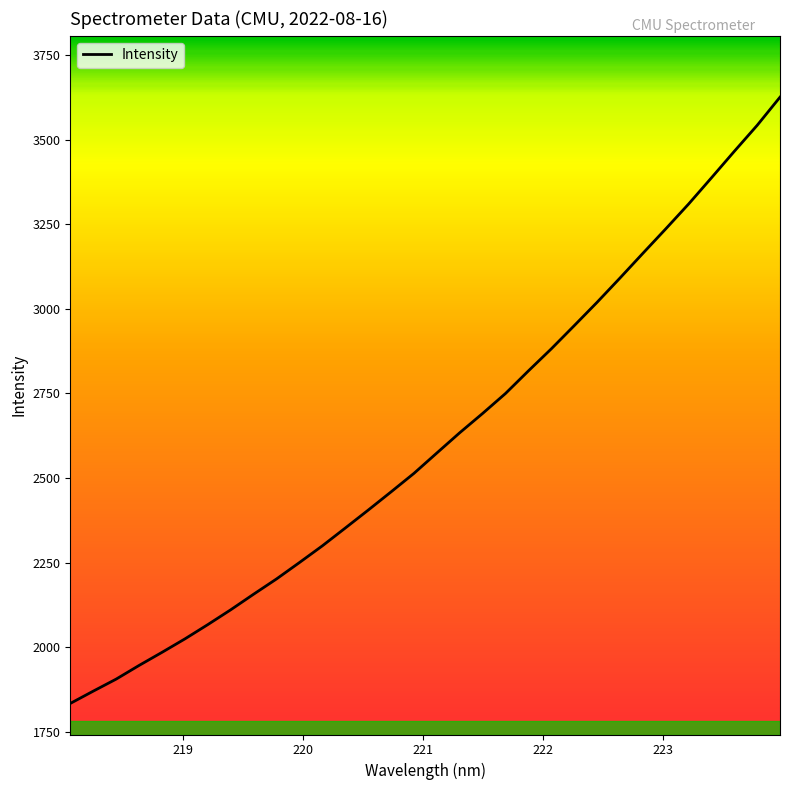

How many values exceed 2574?

16